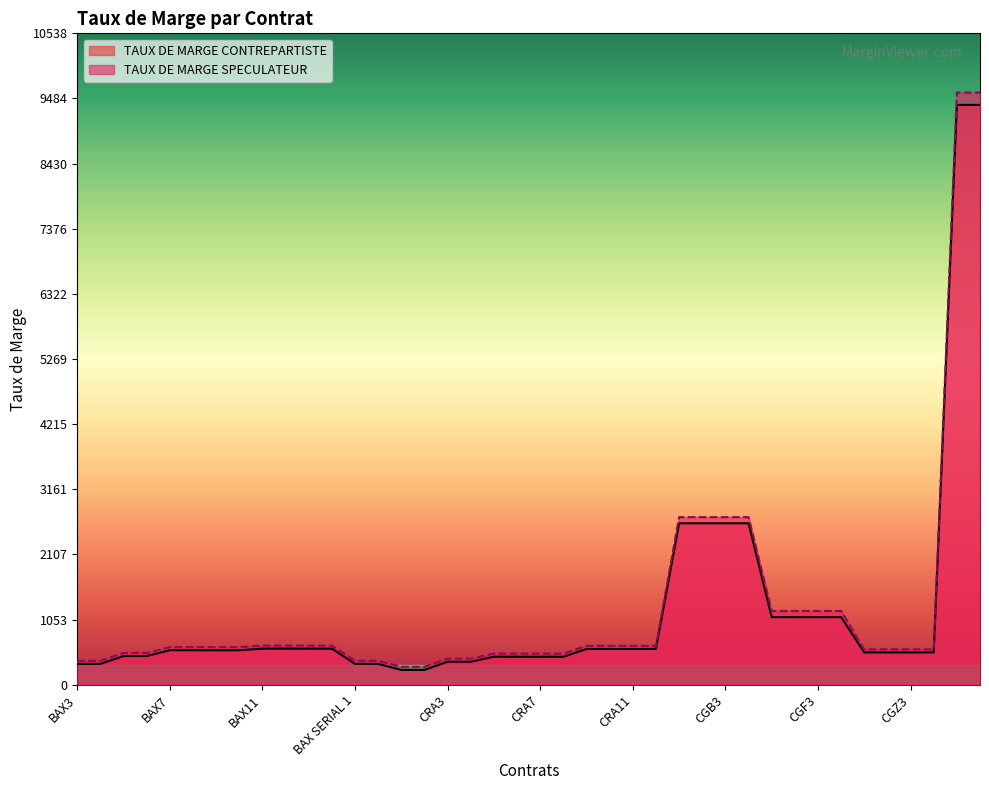

What value does the TAUX DE MARGE SPECULATEUR series have at CGF2?

1193